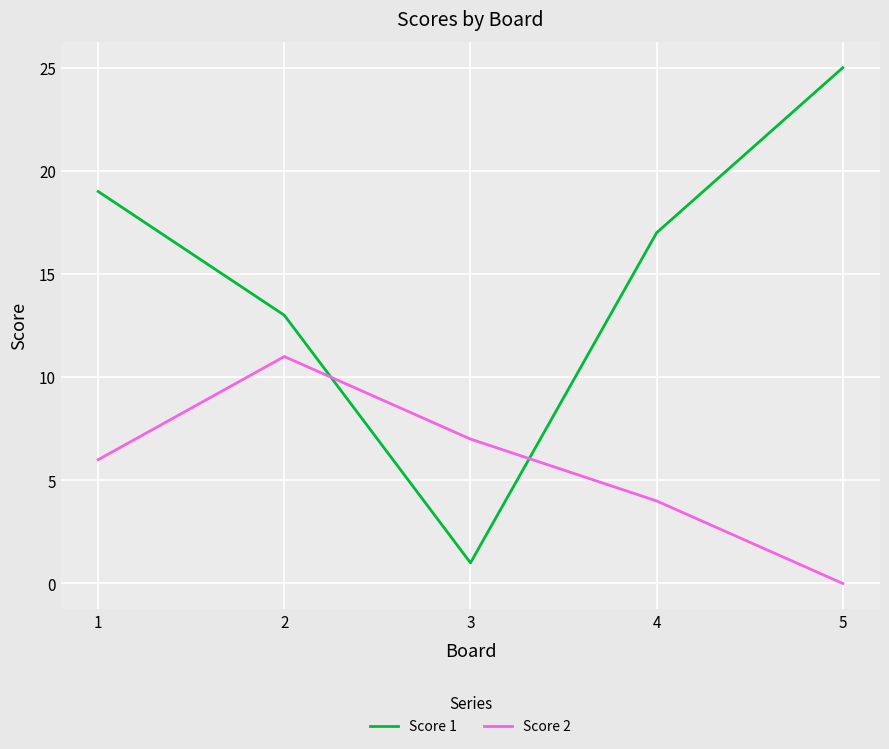

Which series has the largest total across all categories?

Score 1